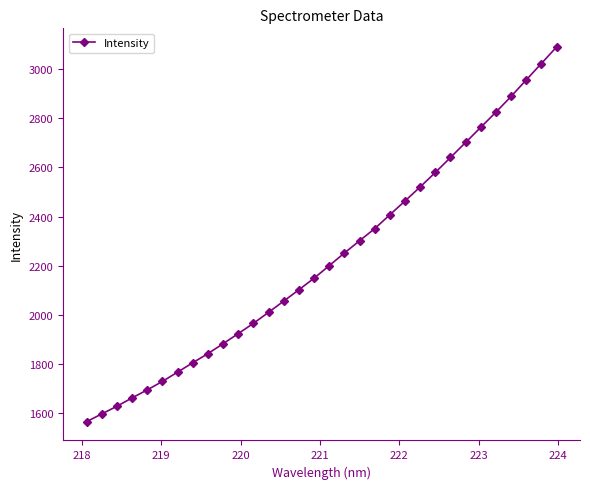

What is the maximum value shown in the chart?

3088.7